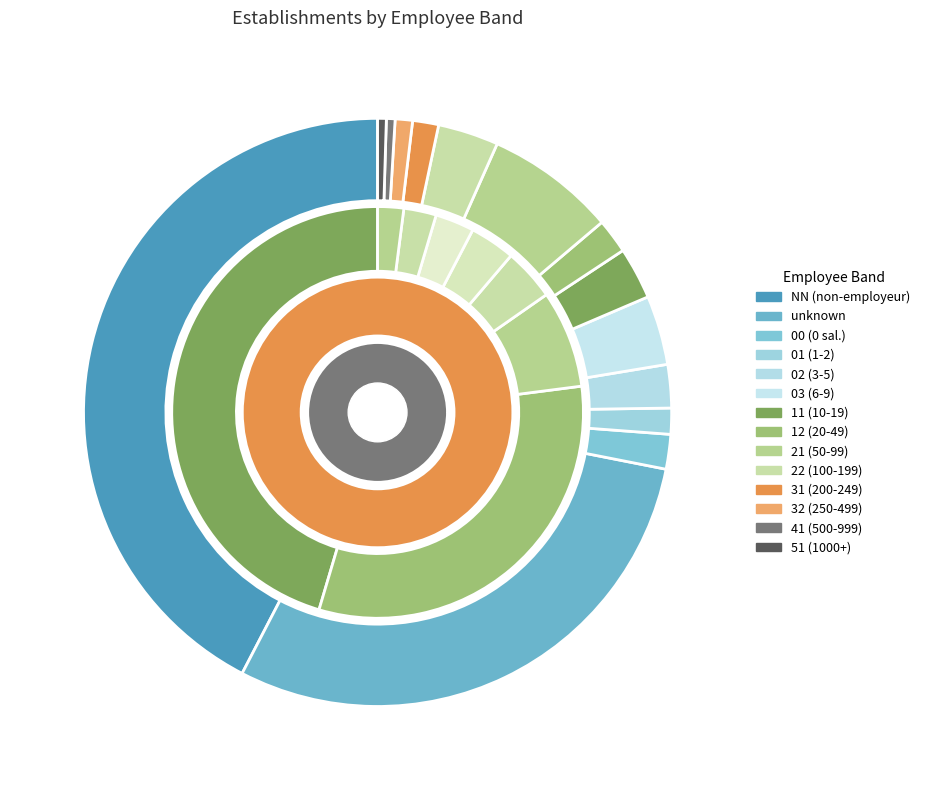

To the nearest percent, what is the difference between the NN and 03 slice percentages?

39%